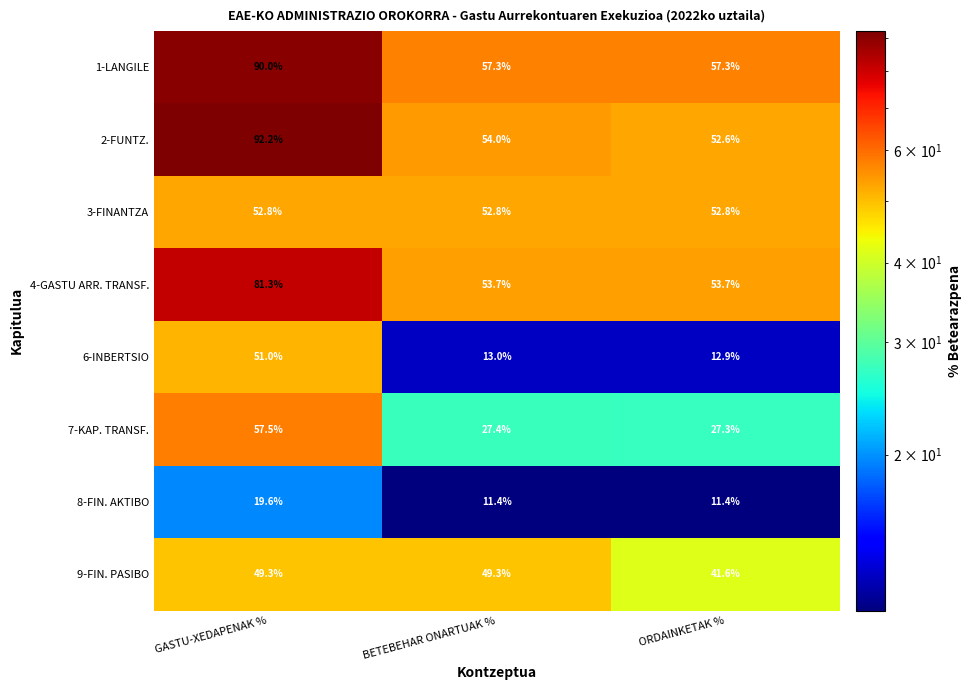

What is the approximate value of 8-FIN. AKTIBO at ORDAINKETAK %?

11.4